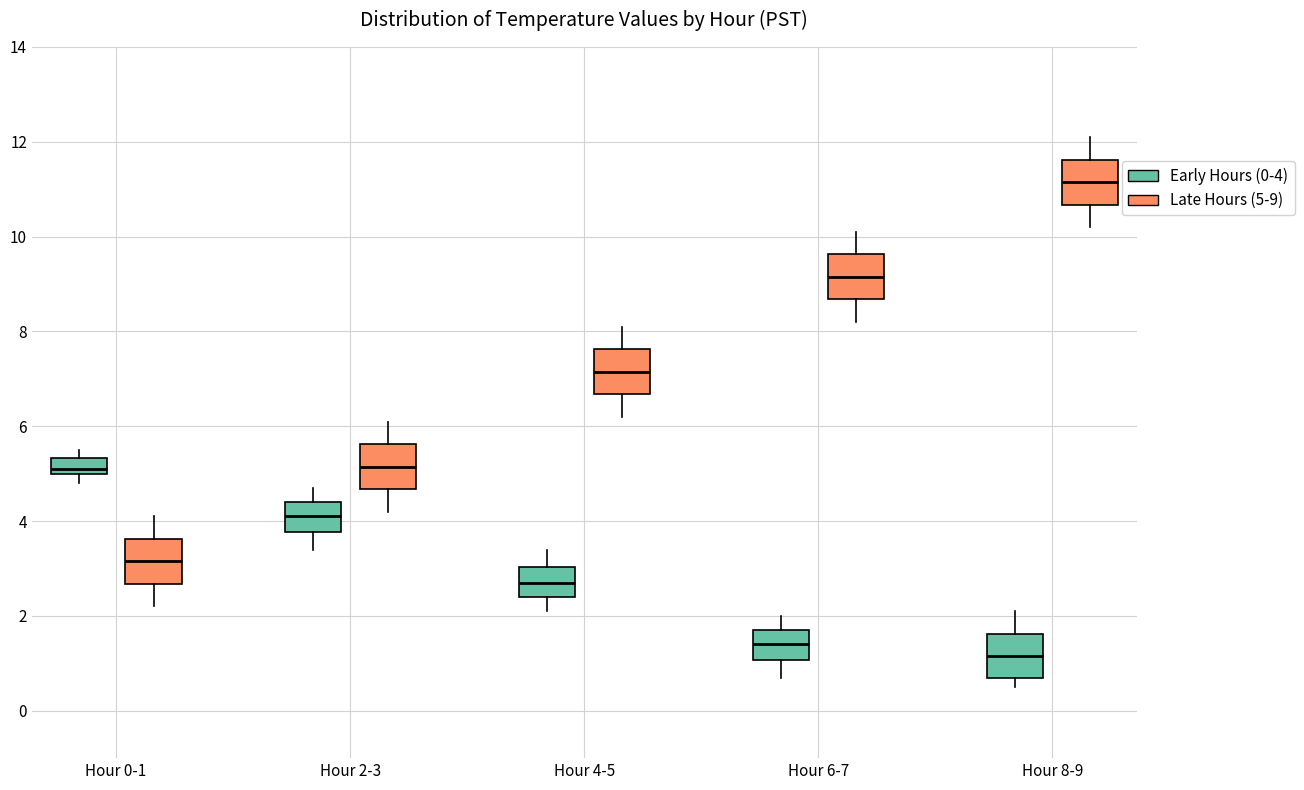

Which box has the lowest median line?

Hour 8-9 (Early Hours (0-4))